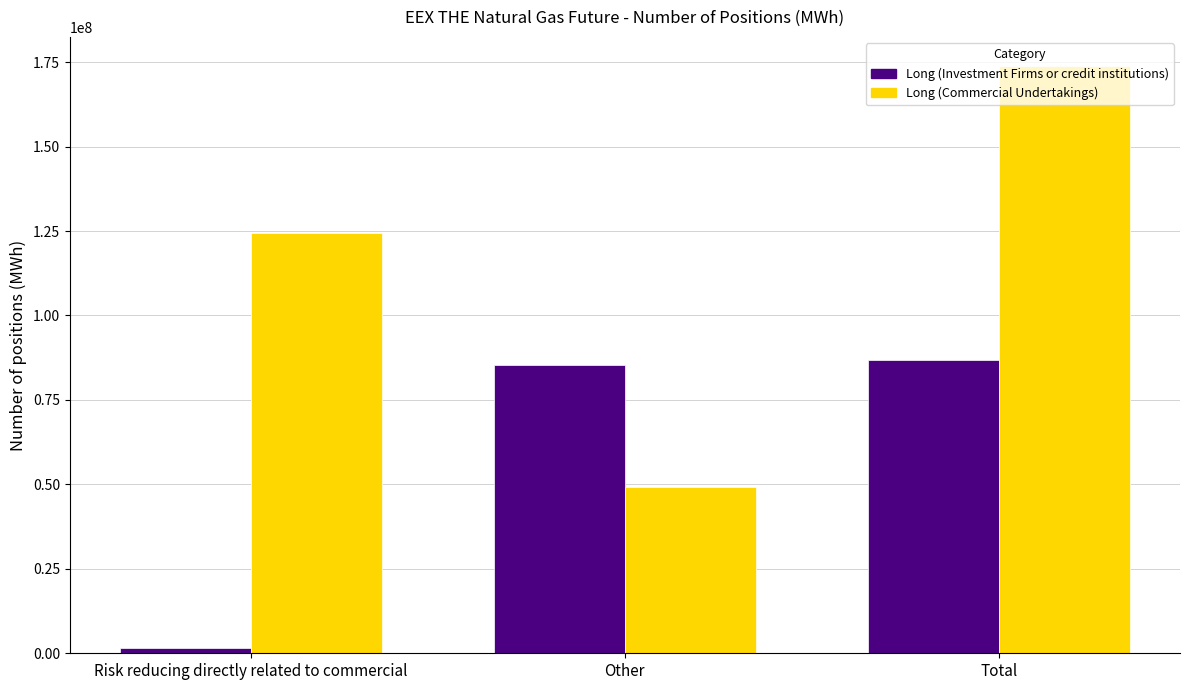

Which label corresponds to the smallest value in the chart?

Risk reducing directly related to commercial